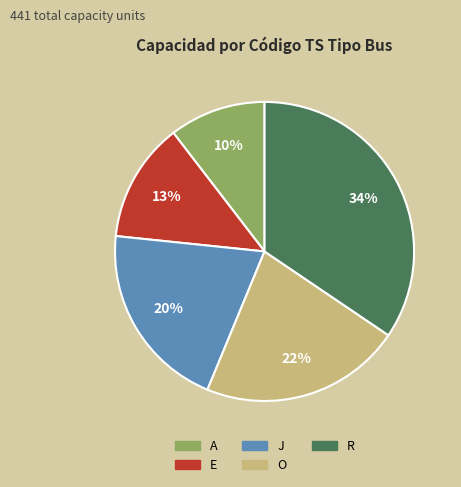

Does O account for over 50% of the chart?

No